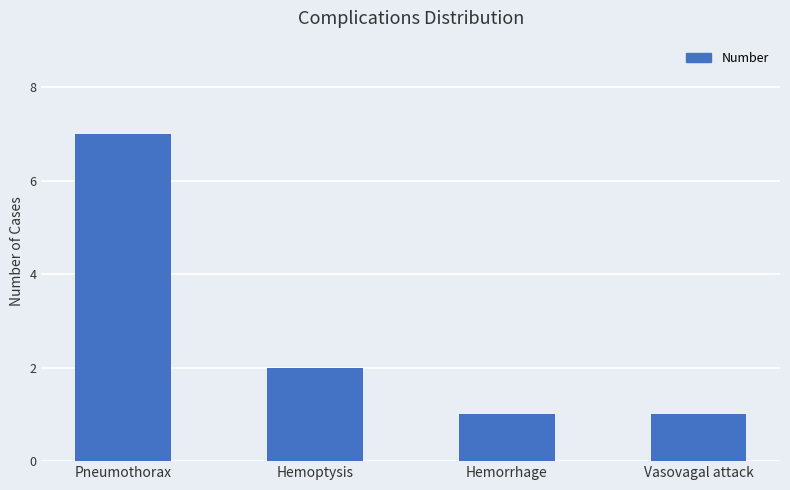

What position from the left is Hemoptysis?

2